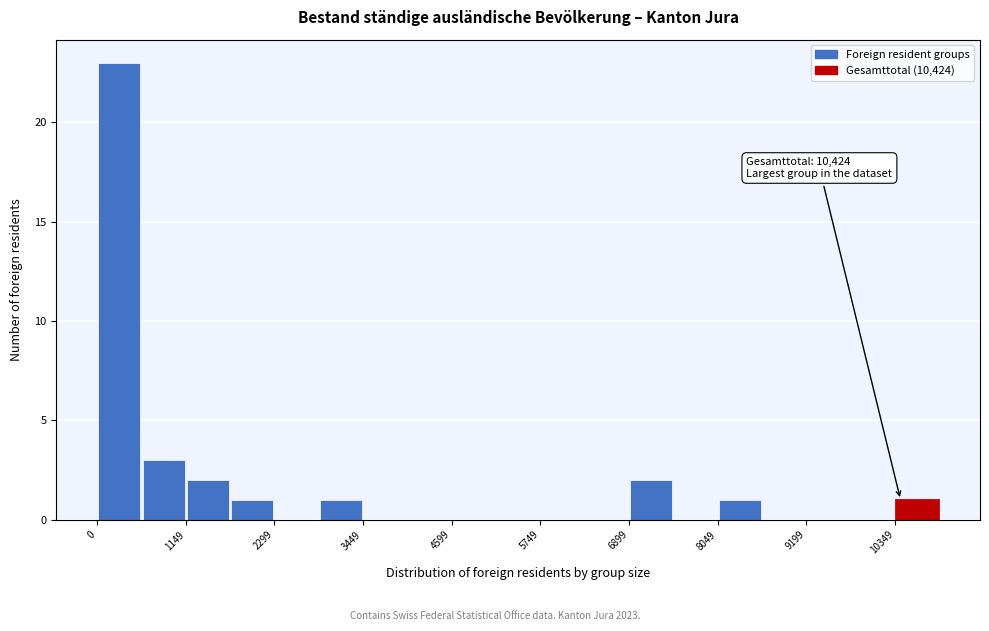

Read against the x-axis, roughly where is the centre of the tallest bar?

200